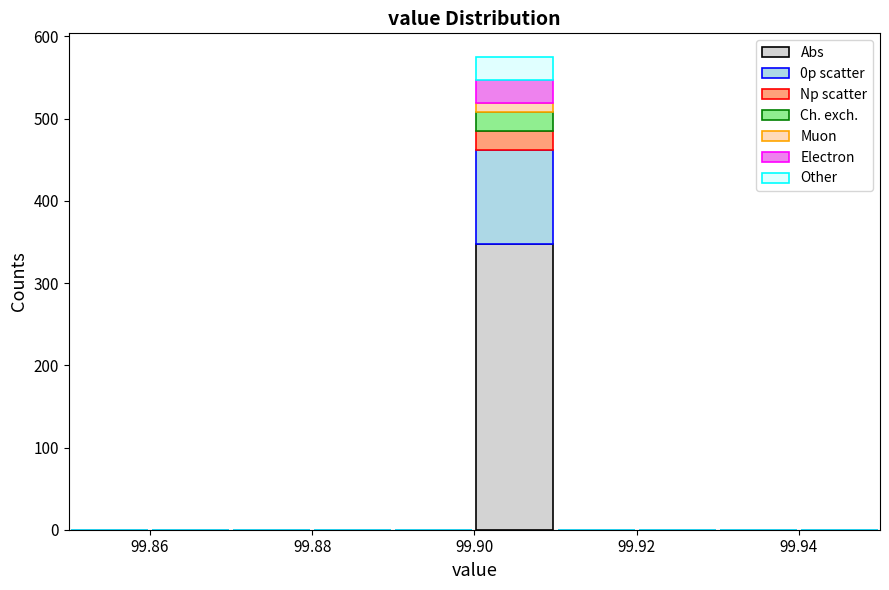

Reading left to right, list every stacked bar in this chart as the range it spans on the x-axis followed by its total height. The values are not printed on the chart, so give them approximately, as read against the axis.

99.85 to 99.86: 0
99.86 to 99.87: 0
99.87 to 99.88: 0
99.88 to 99.89: 0
99.89 to 99.90: 0
99.90 to 99.91: 580
99.91 to 99.92: 0
99.92 to 99.93: 0
99.93 to 99.94: 0
99.94 to 99.95: 0